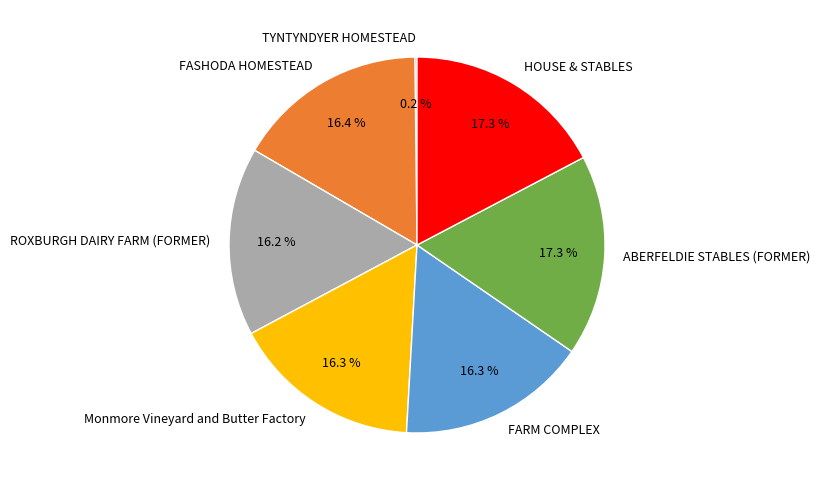

Approximately how many times larger is the value at Monmore Vineyard and Butter Factory compared to HOUSE & STABLES?

0.9